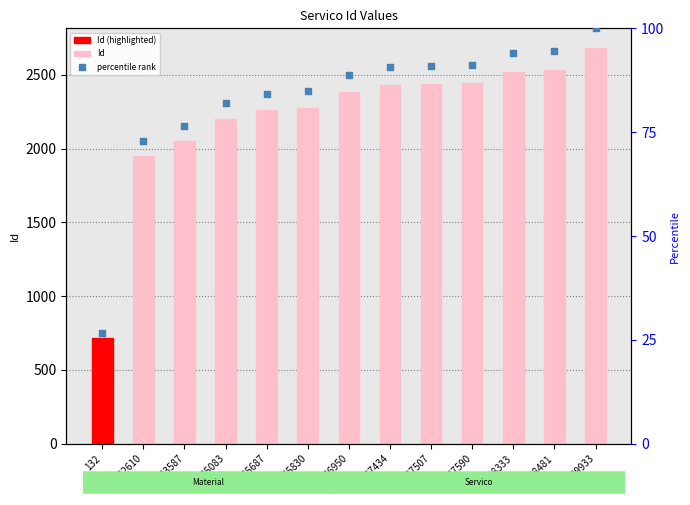

Which series reaches the maximum Y coordinate?

Id